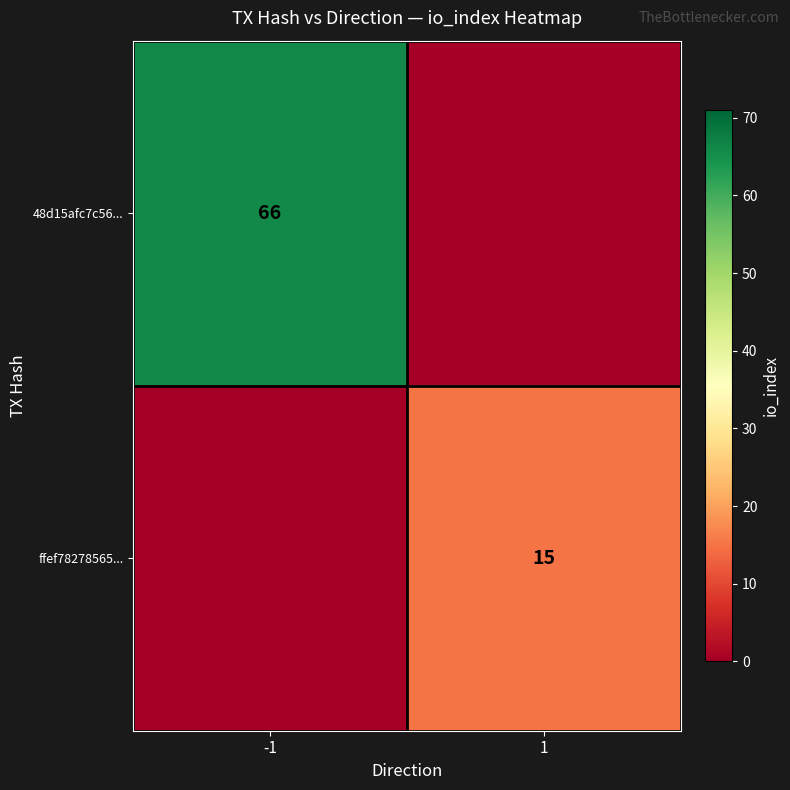

Is the value of 48d15afc7c56... at -1 greater than the value of ffef78278565... at 1?

Yes